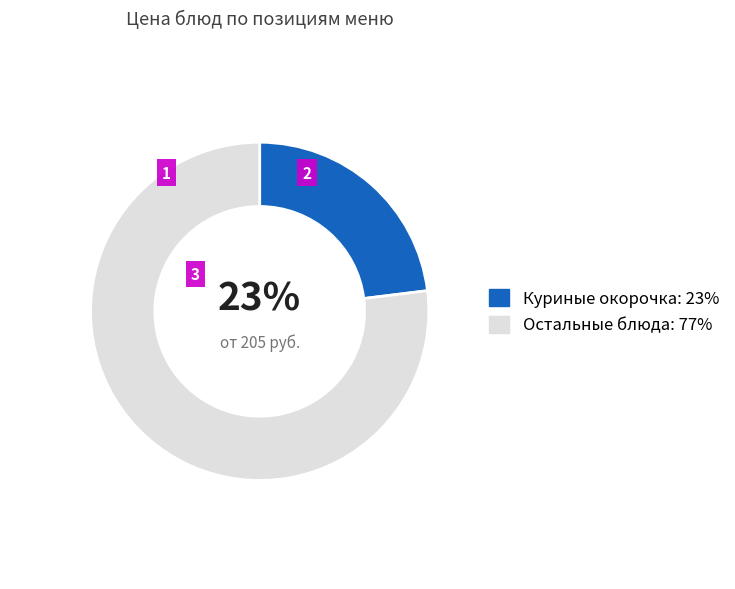

What is the smallest slice in the pie chart?

Куриные окорочка: 23%